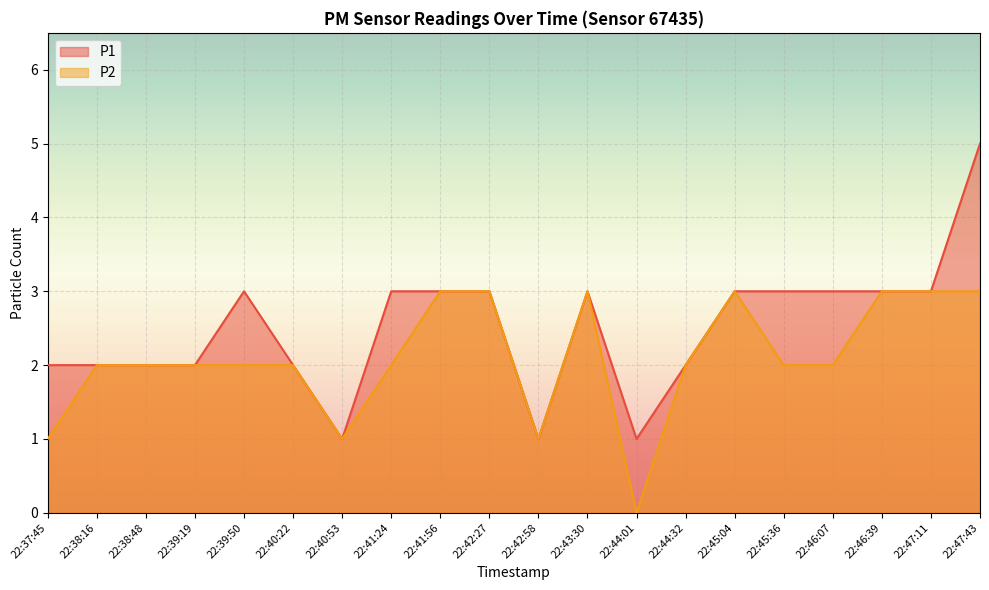

Which series has the widest spread of values?

P1